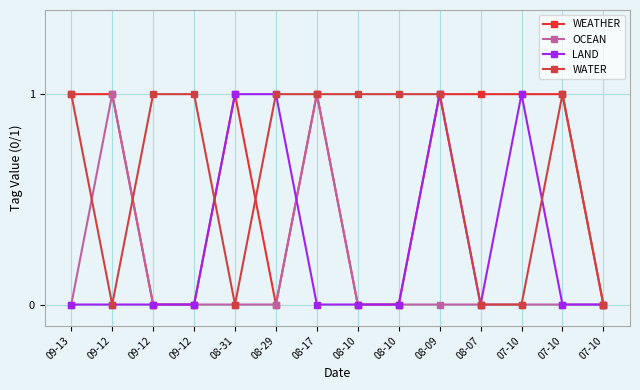

Reading left to right, extract all data points from this chart.

WEATHER: 1	1	0	0	1	0	1	0	0	1	1	1	1	0
OCEAN: 0	1	0	0	0	0	1	0	0	0	0	0	0	0
LAND: 0	0	0	0	1	1	0	0	0	1	0	1	0	0
WATER: 1	0	1	1	0	1	1	1	1	1	0	0	1	0